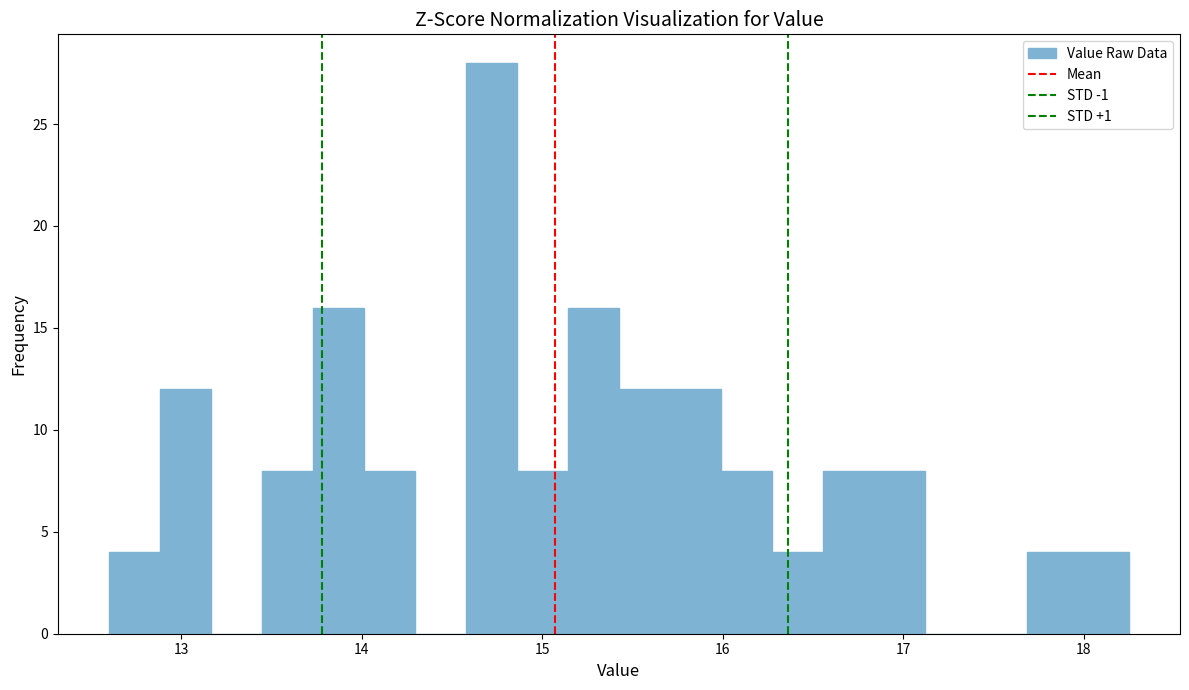

Around what value on the x-axis is the tallest bar? Give the approximate position of its centre, as read against the axis.

14.7